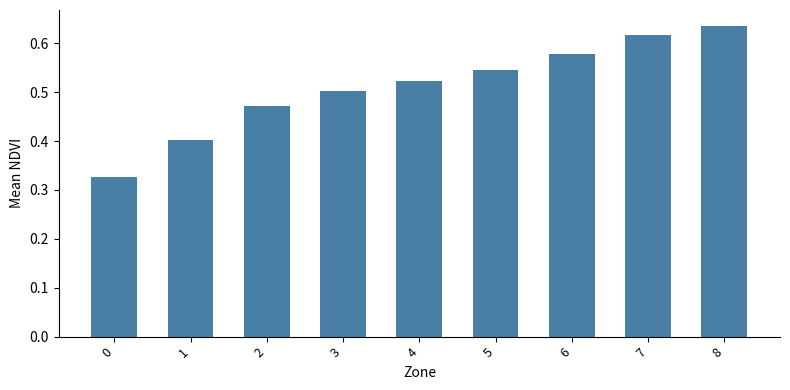

Count the values in the range 0 to 1.

9